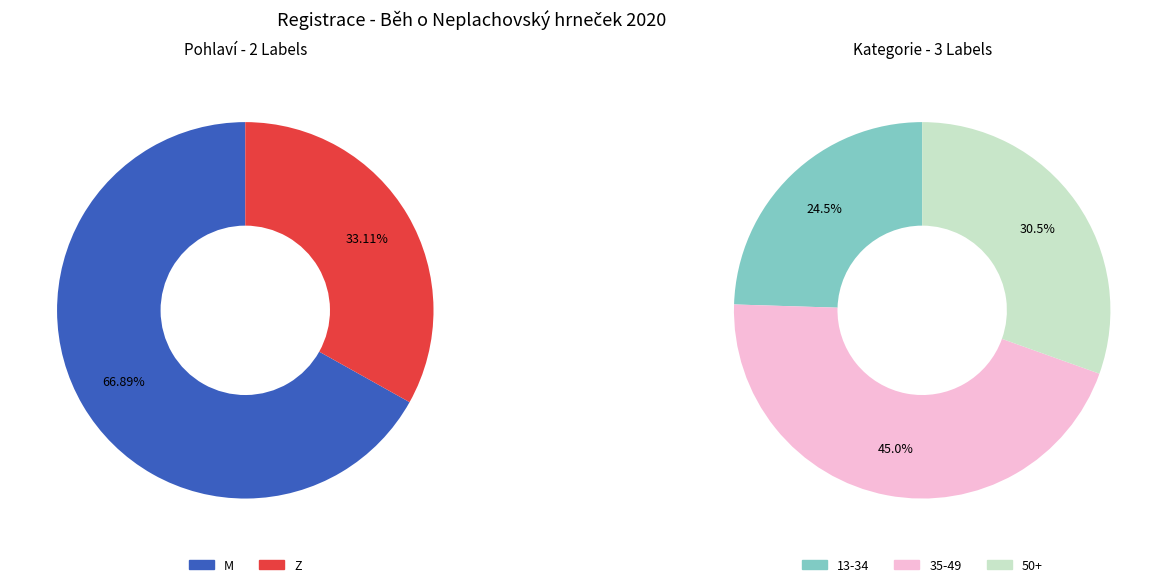

Rank the categories by value from lowest to highest.

Z, M